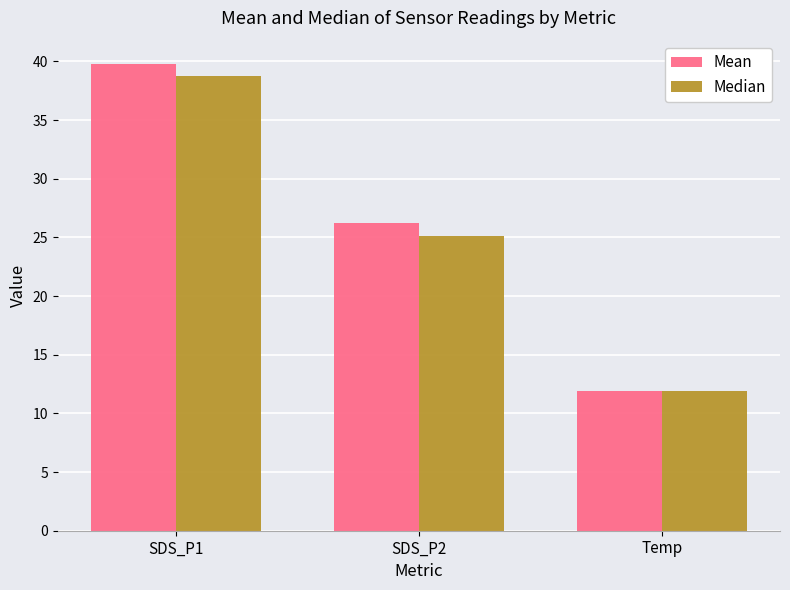

What is the label of the 1st bar from the right?

Temp